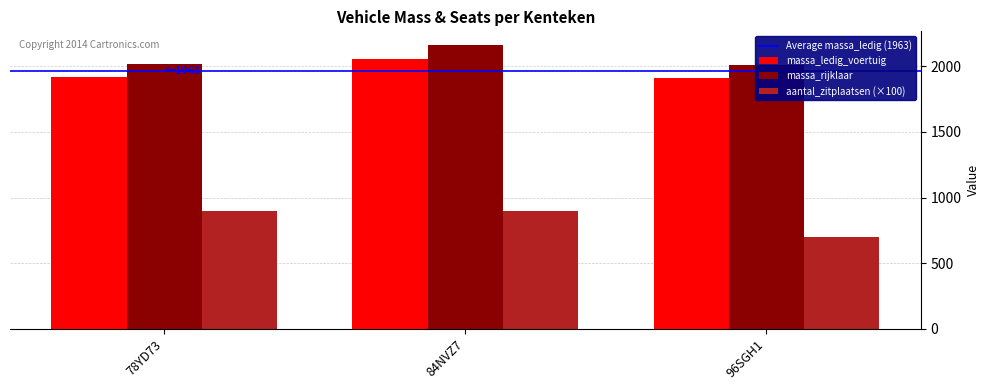

What is the total value across all series at 78YD73?

4840